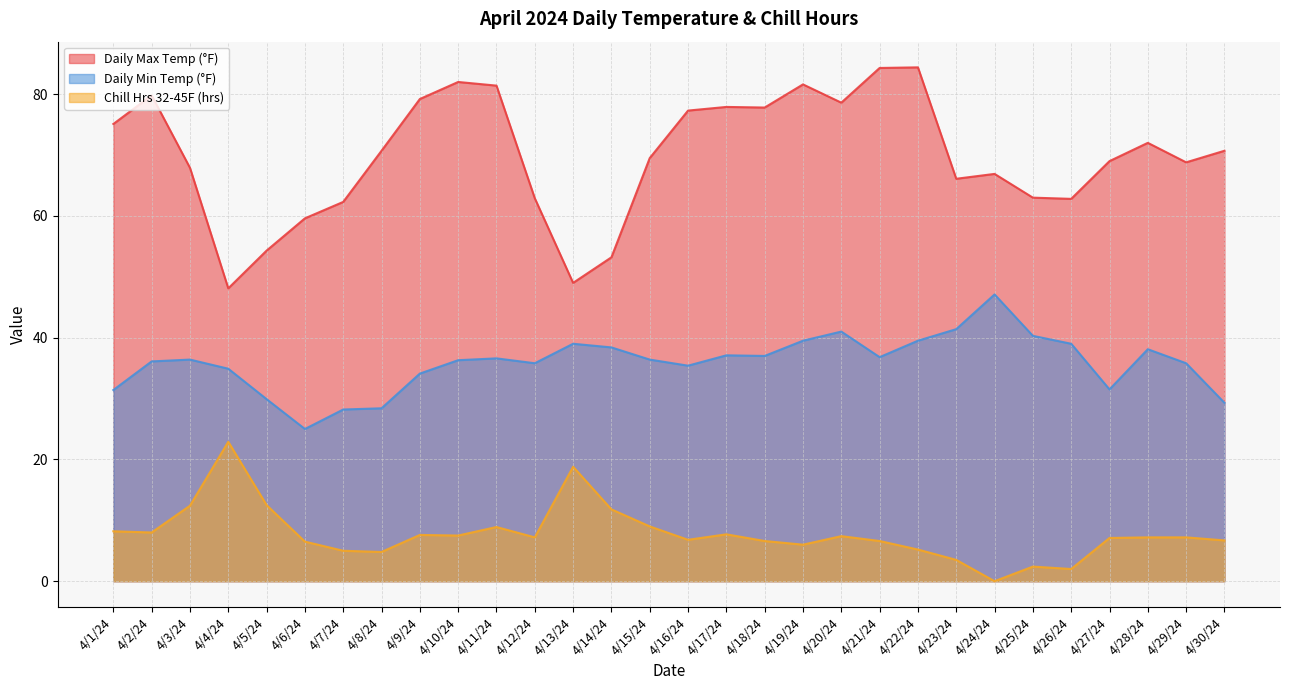

What is the difference between the maximum and minimum values in the Daily Min Temp (°F) series?

22.1